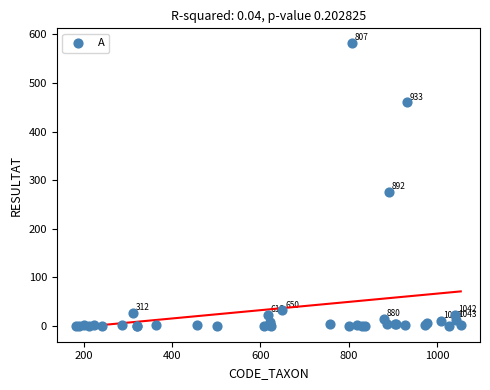

What Y value in the scatter plot is closest to 291?

275